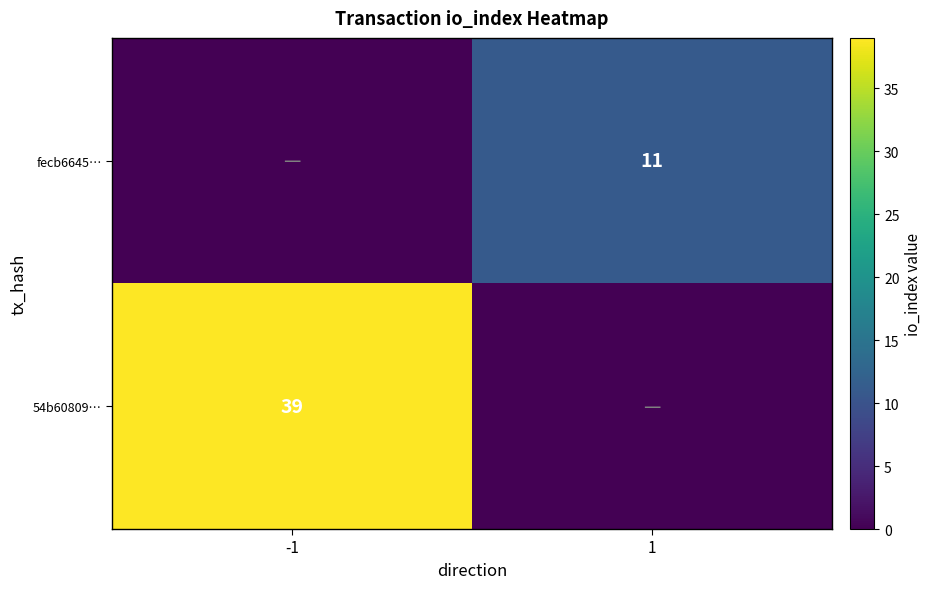

The value of fecb6645… at 1 is 11. True or false?

True